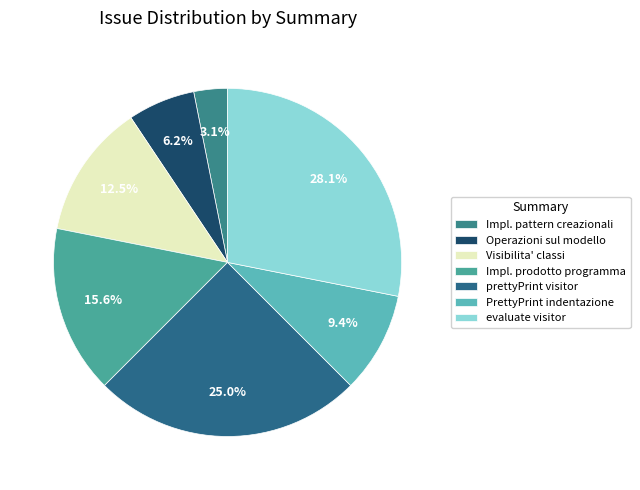

To the nearest percent, what is the difference between the largest and smallest slice percentages?

25%